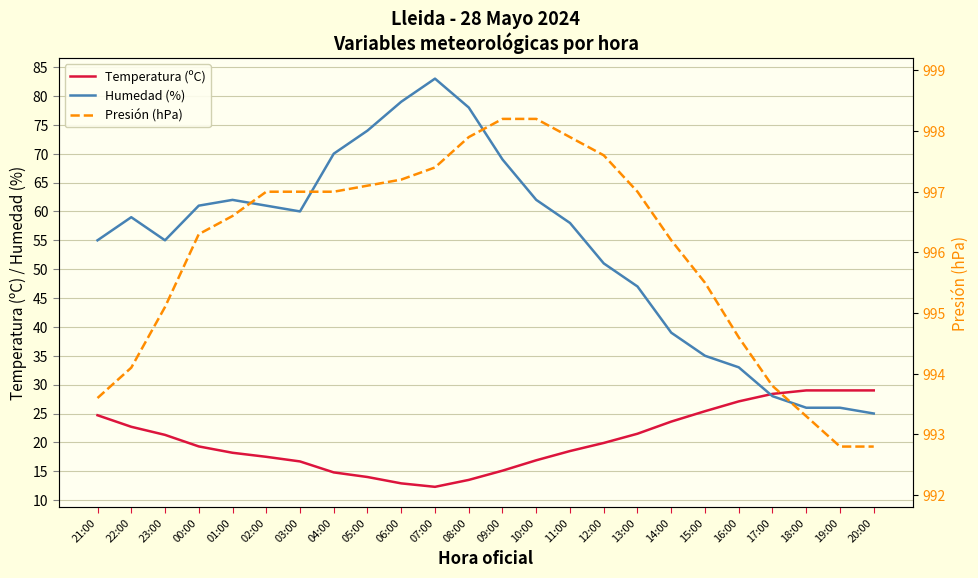

What is the sum of all Humedad (%) values?

1296.0